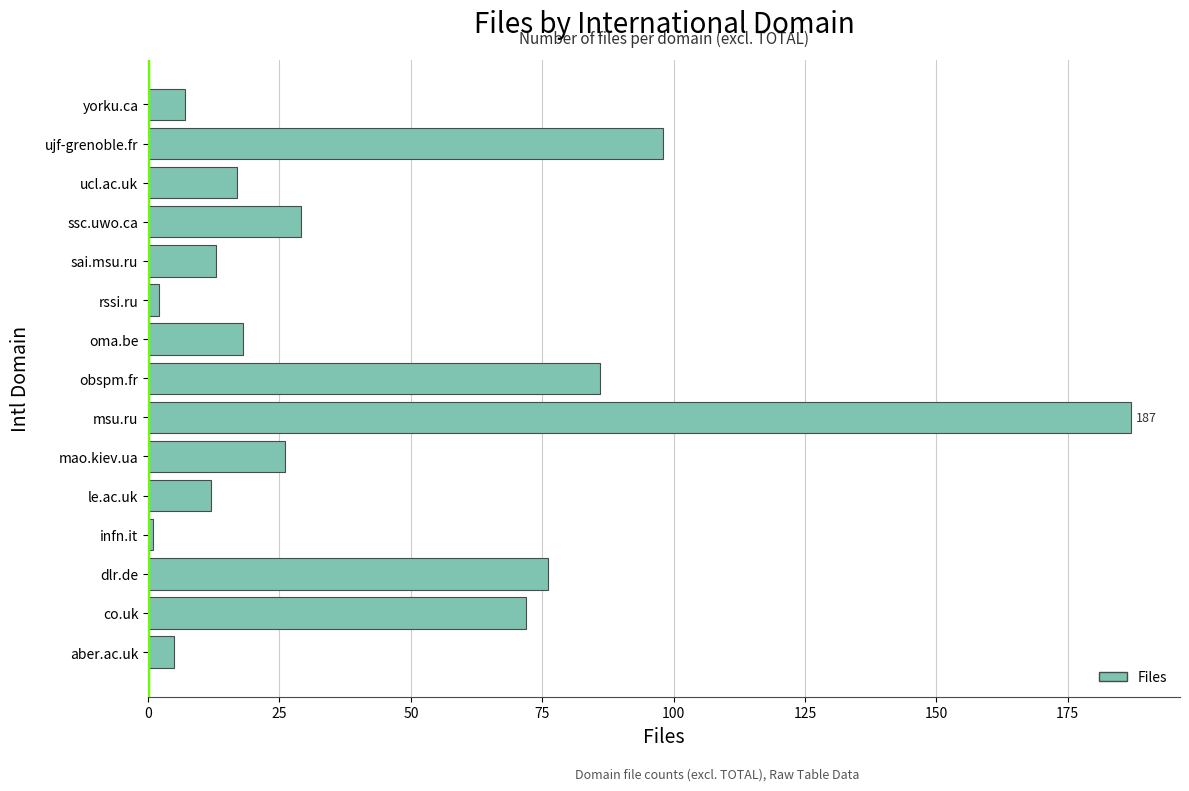

Are the bars grouped side by side (vs. stacked)?

No